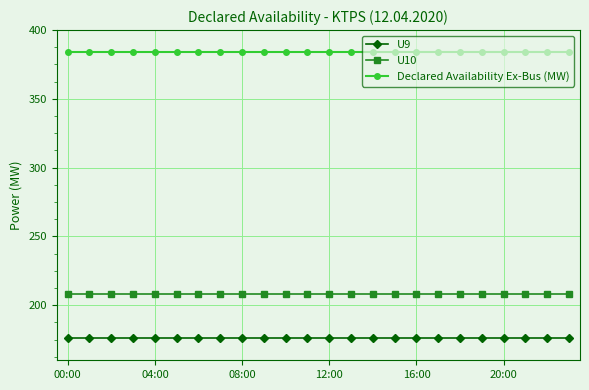

Which series has the largest total across all categories?

Declared Availability Ex-Bus (MW)